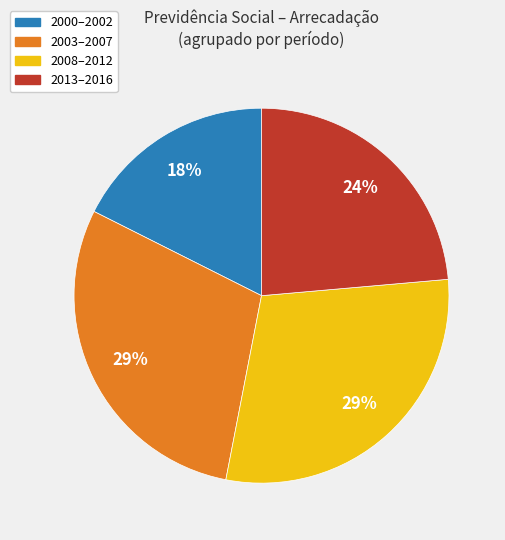

How many slices are in this pie chart?

4